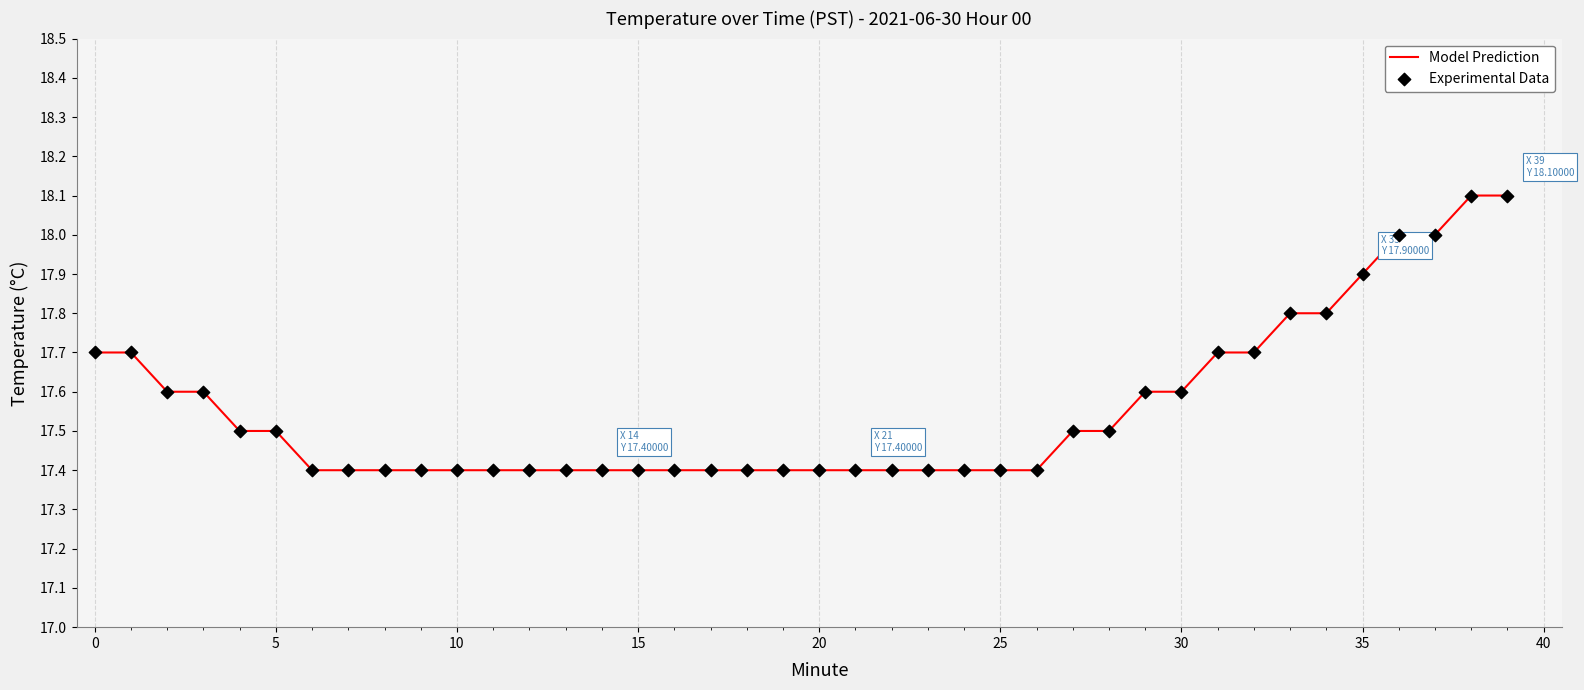

What is the difference between the maximum and minimum values?

0.7